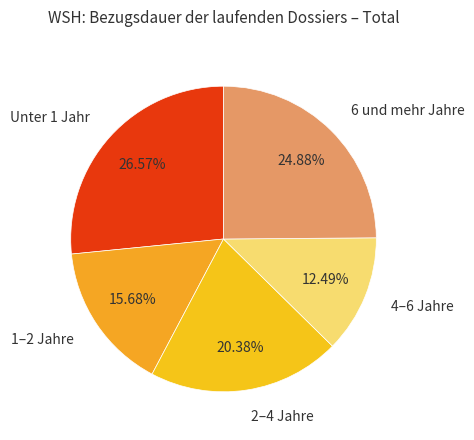

Does 1–2 Jahre represent more than half of the total?

No